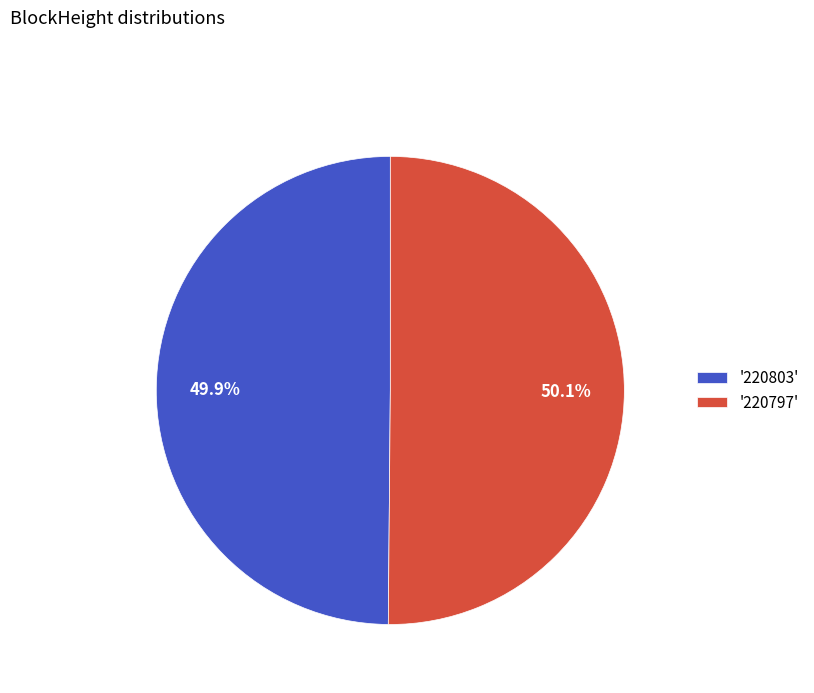

How many slices are in this pie chart?

2